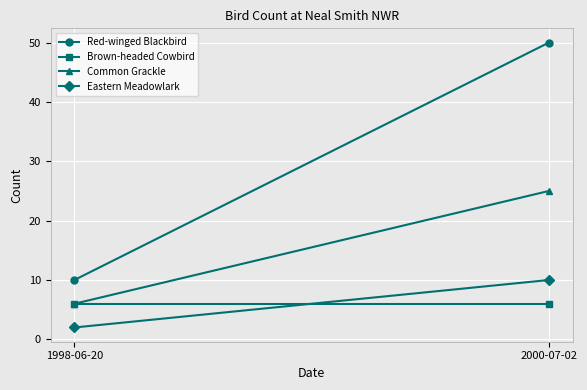

At how many categories does at least one series exceed 4?

2